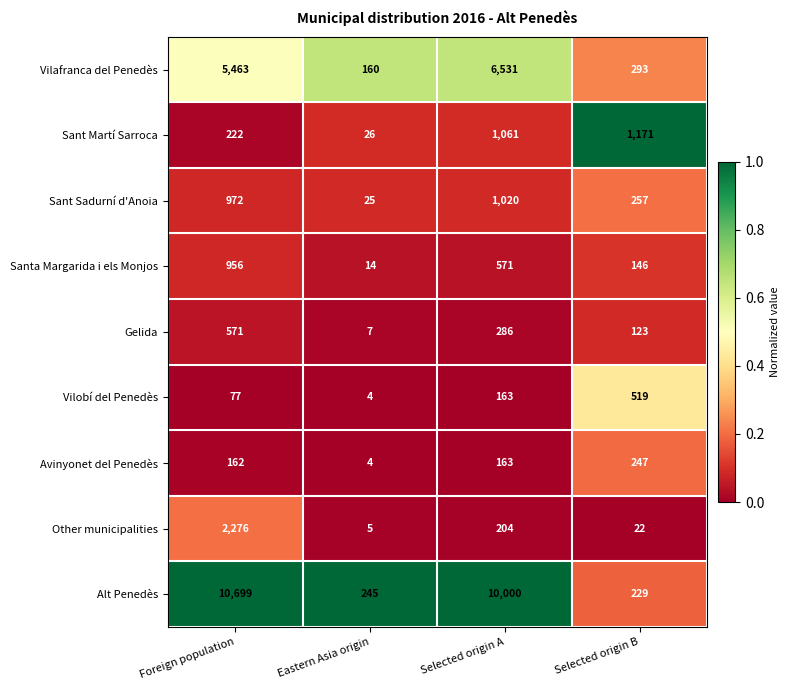

List the series in order of their peak value, lowest first.

Avinyonet del Penedès, Vilobí del Penedès, Gelida, Santa Margarida i els Monjos, Sant Sadurní d'Anoia, Sant Martí Sarroca, Other municipalities, Vilafranca del Penedès, Alt Penedès